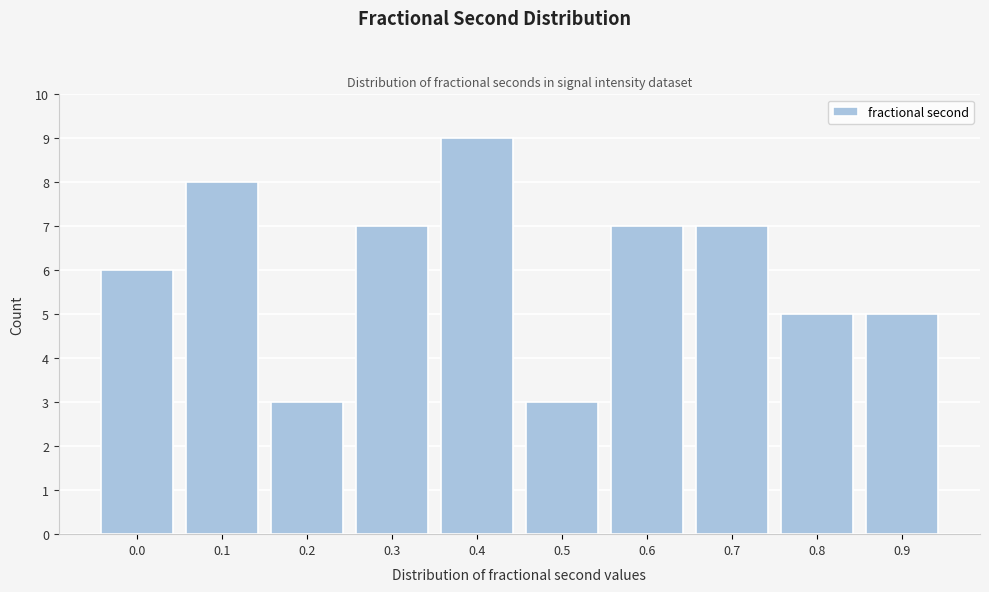

Reading left to right, list all the values displayed in this chart.

0.0=6	0.1=8	0.2=3	0.3=7	0.4=9	0.5=3	0.6=7	0.7=7	0.8=5	0.9=5